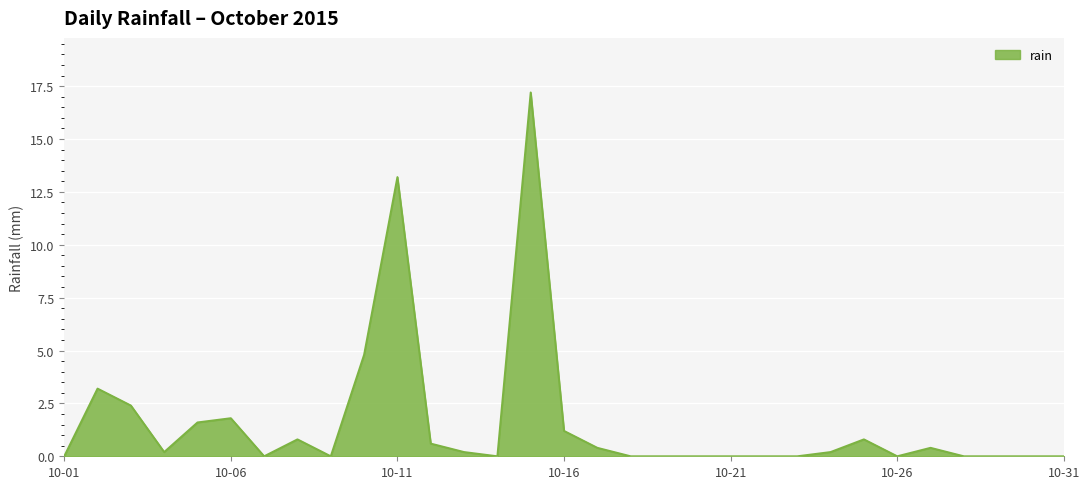

What is the greatest value displayed?

17.2